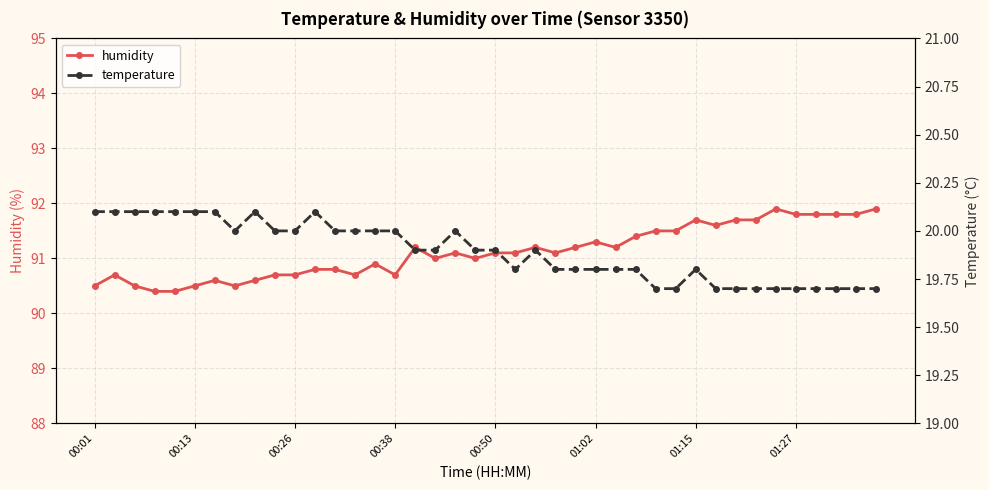

What is the lowest value of the temperature series?

19.7